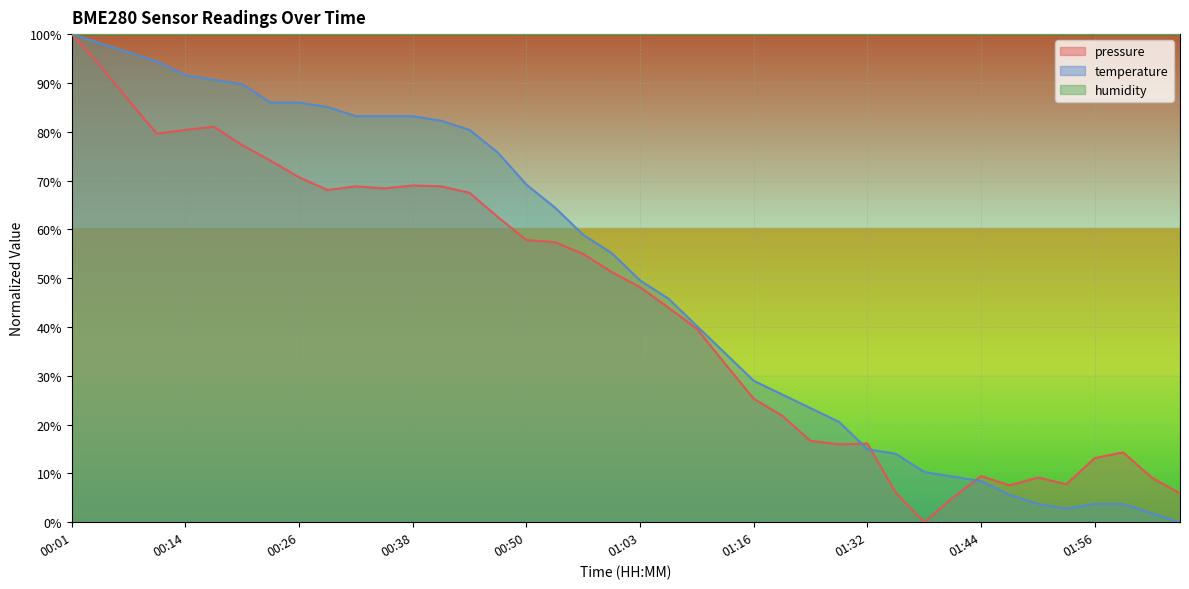

What is the total value across all series at 01:19?

48.0